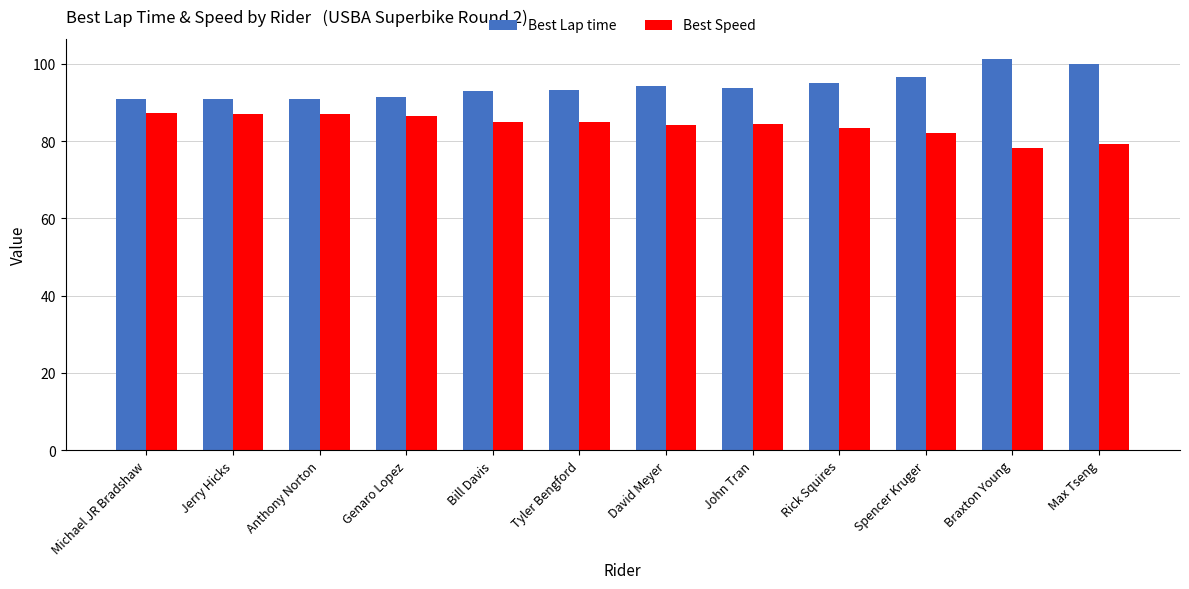

Which series has the largest total across all categories?

Best Lap time